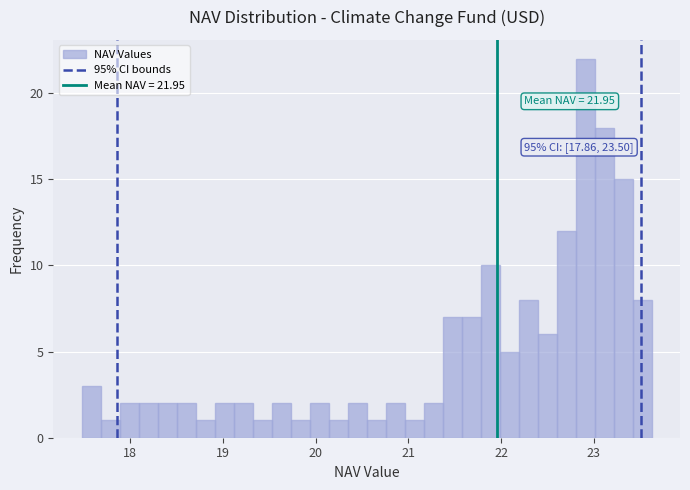

Read against the x-axis, roughly where is the centre of the tallest bar?

22.9